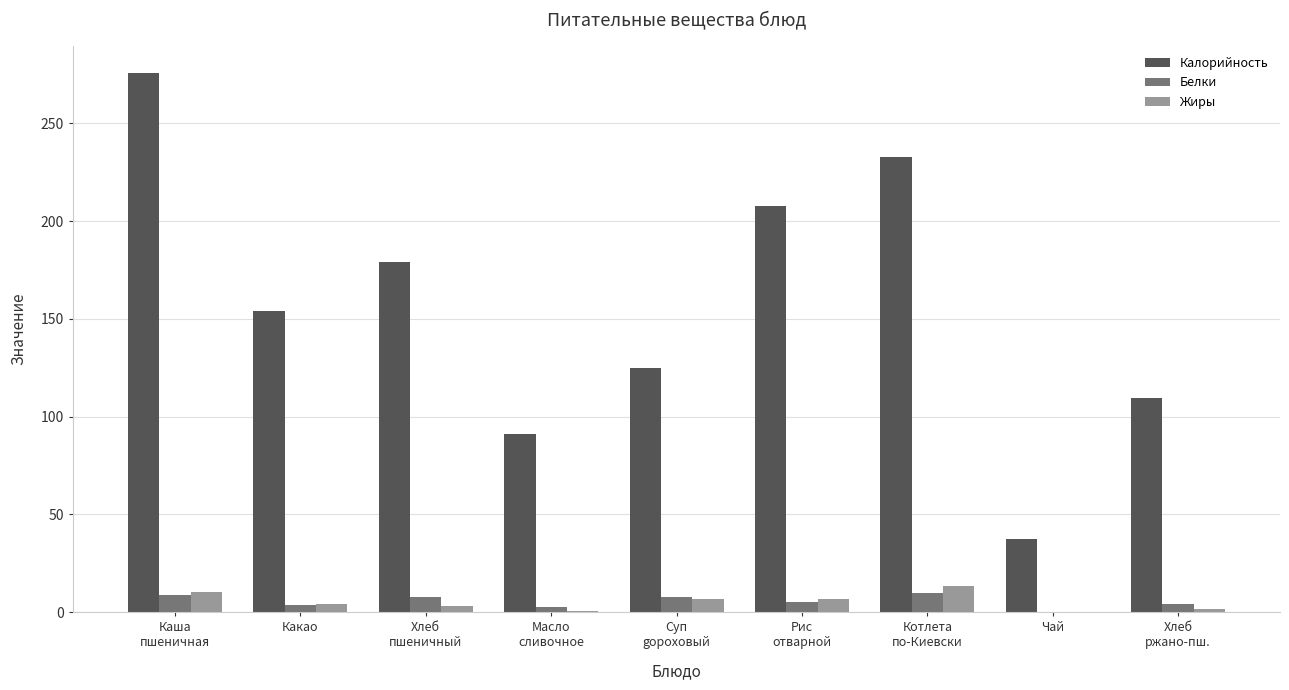

What is the average value of the Жиры series?

5.2